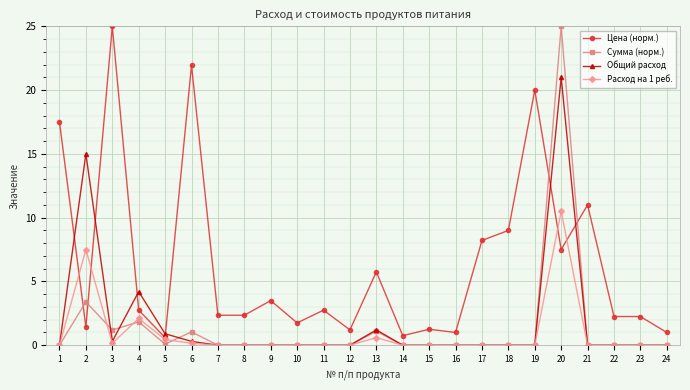

Where is Расход на 1 реб. nearest to the value 5?

2